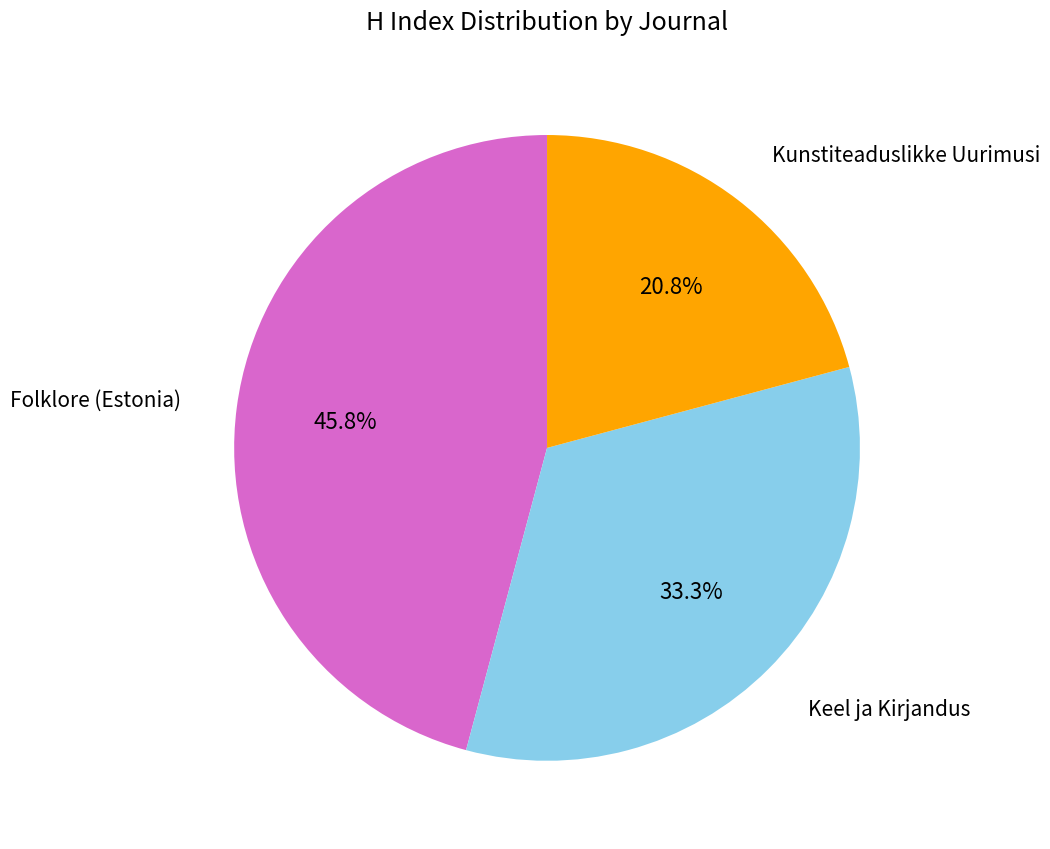

Is there any slice that represents more than half of the pie?

No